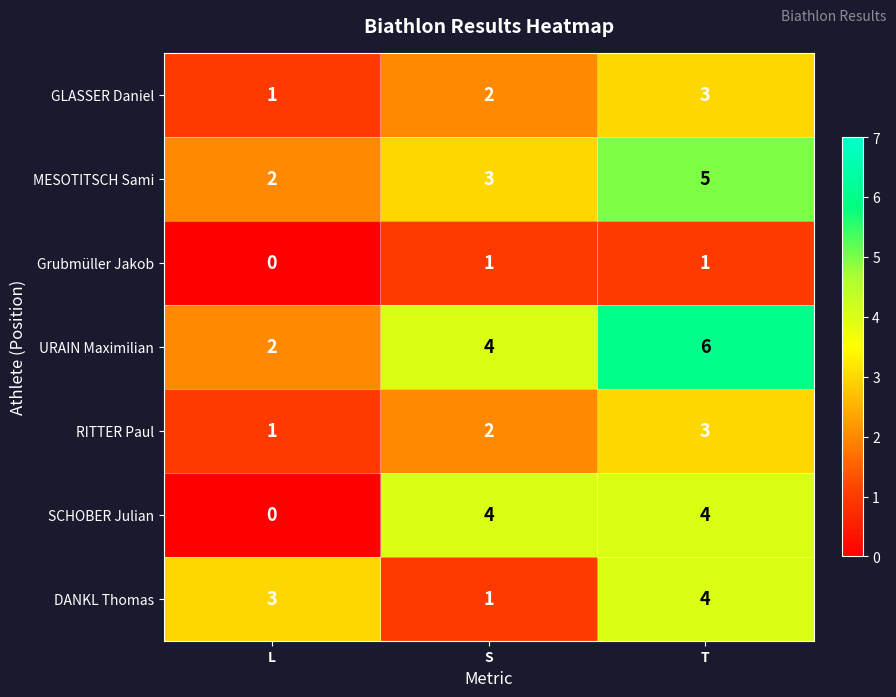

Reading right to left, transcribe all the data shown in this chart.

GLASSER Daniel: 3	2	1
MESOTITSCH Sami: 5	3	2
Grubmüller Jakob: 1	1	0
URAIN Maximilian: 6	4	2
RITTER Paul: 3	2	1
SCHOBER Julian: 4	4	0
DANKL Thomas: 4	1	3